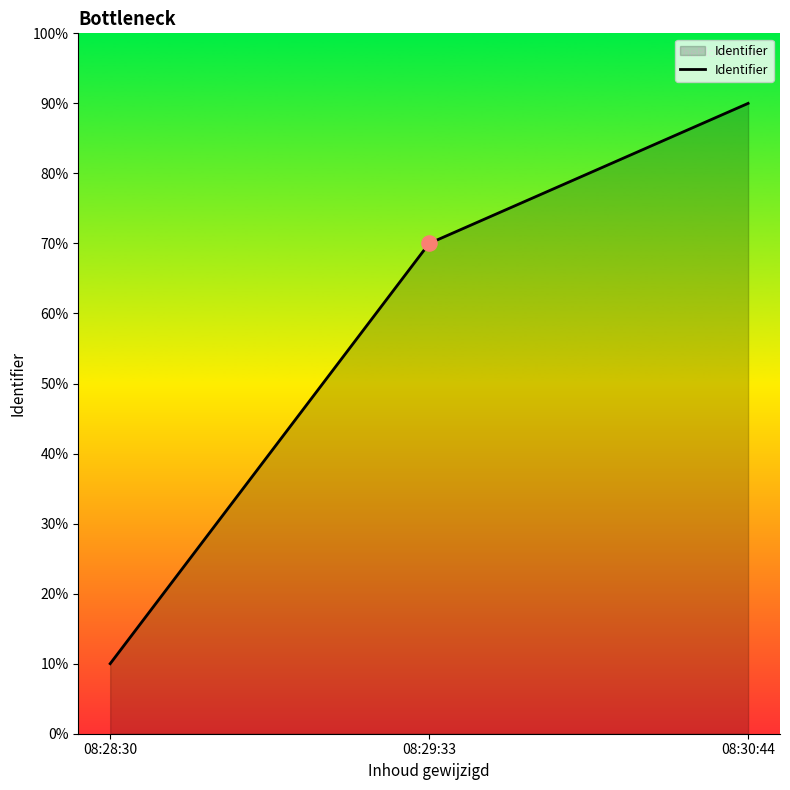

Between 08:29:33 and 08:28:30, which is larger?

08:29:33